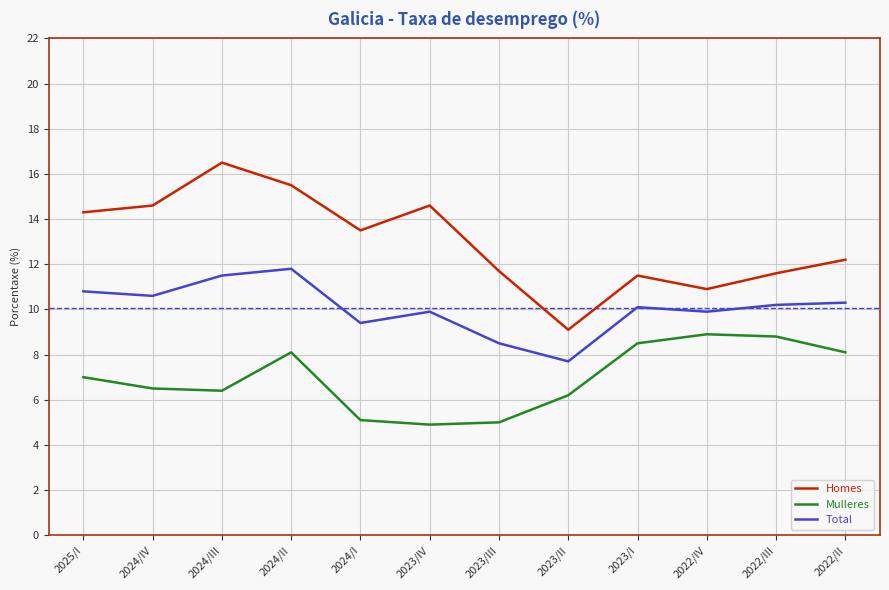

What is the maximum value shown in the chart?

16.5